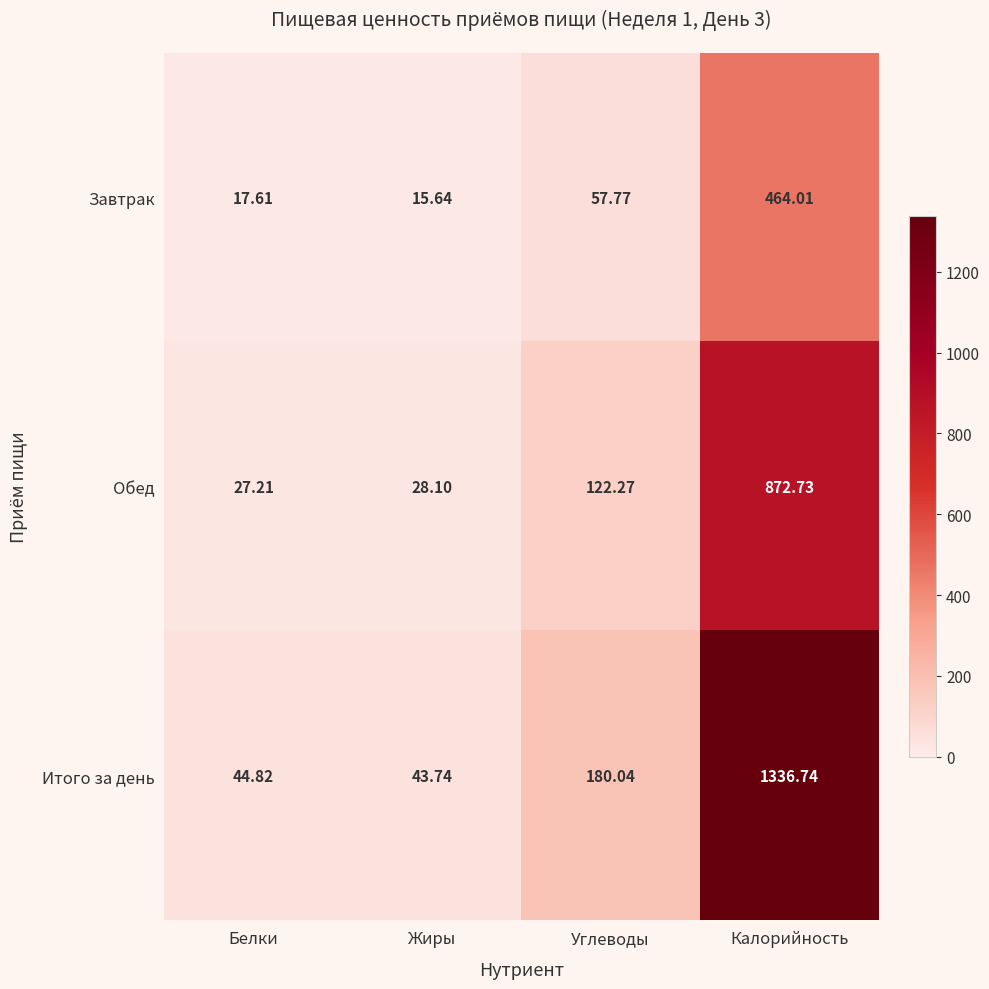

Where is Итого за день nearest to the value 690?

Углеводы